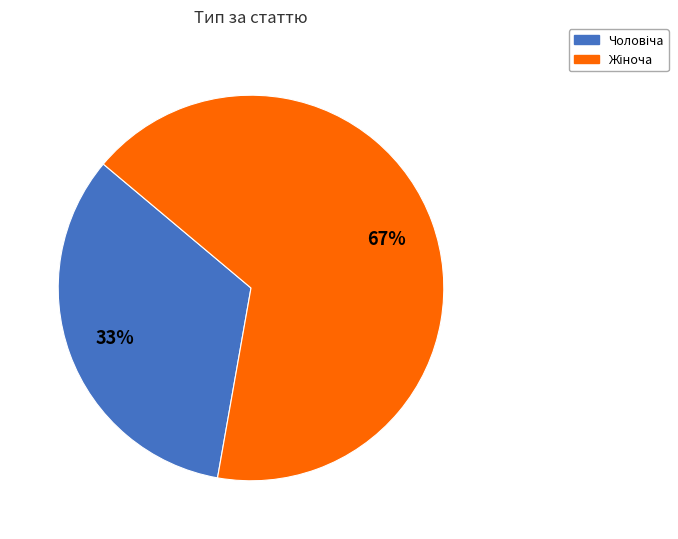

Is there a majority slice in this chart?

Yes